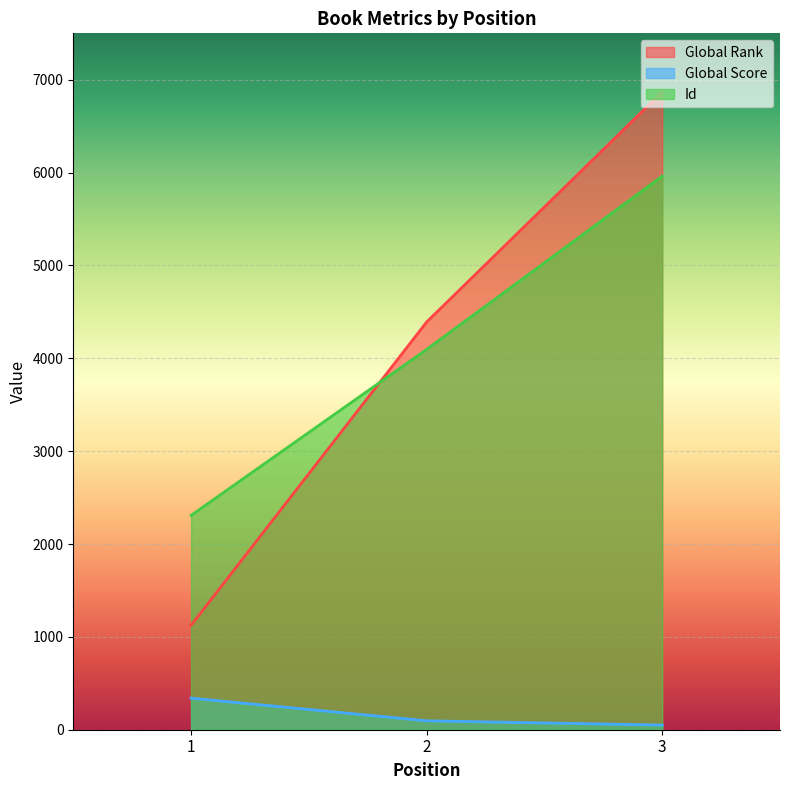

Which series changed the most between 2 and 3?

Global Rank